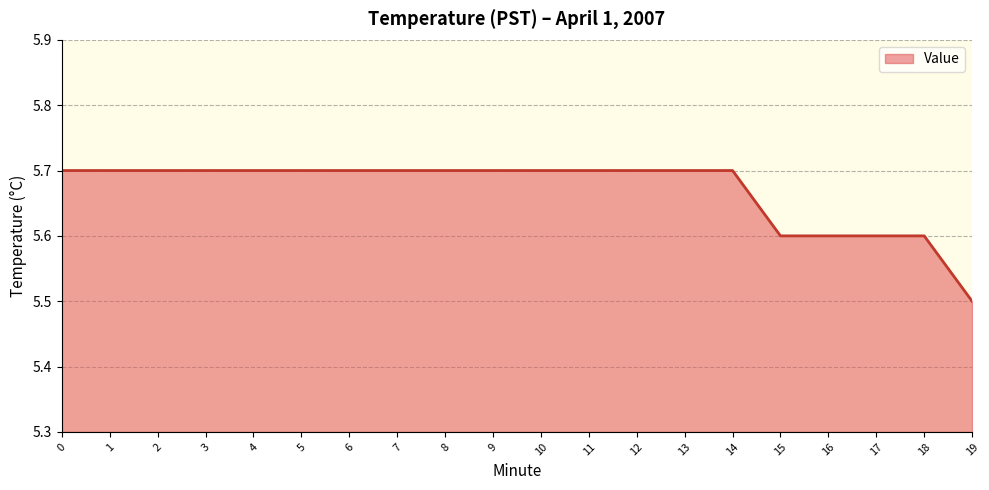

What is the minimum value shown in the chart?

5.5